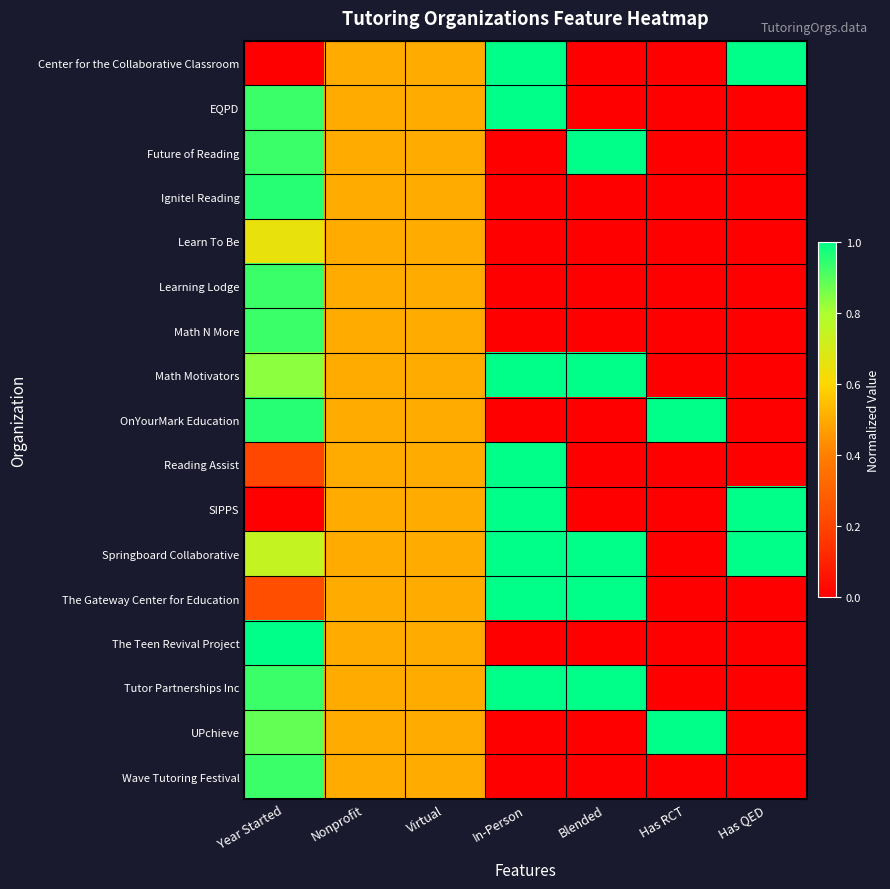

At which category is the sum across all series the highest?

Year Started